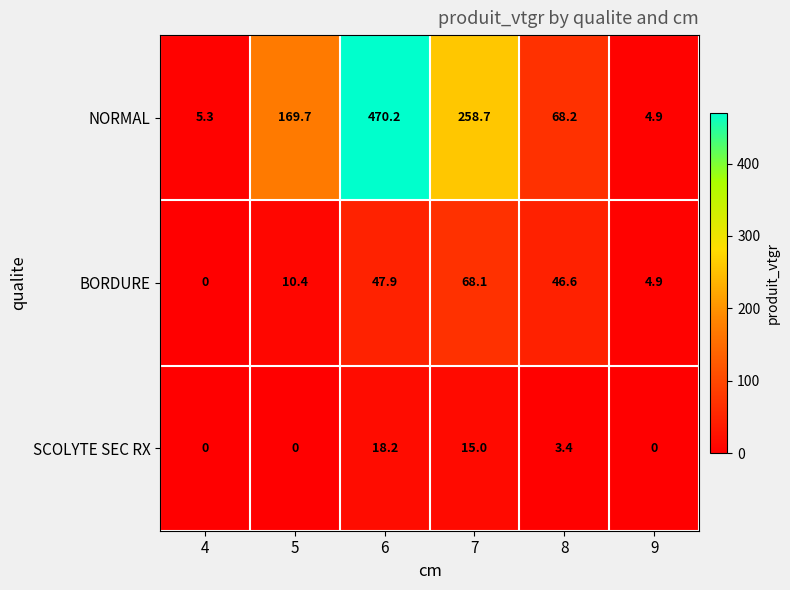

True or false: BORDURE has a value of 68.1 at 7.

True